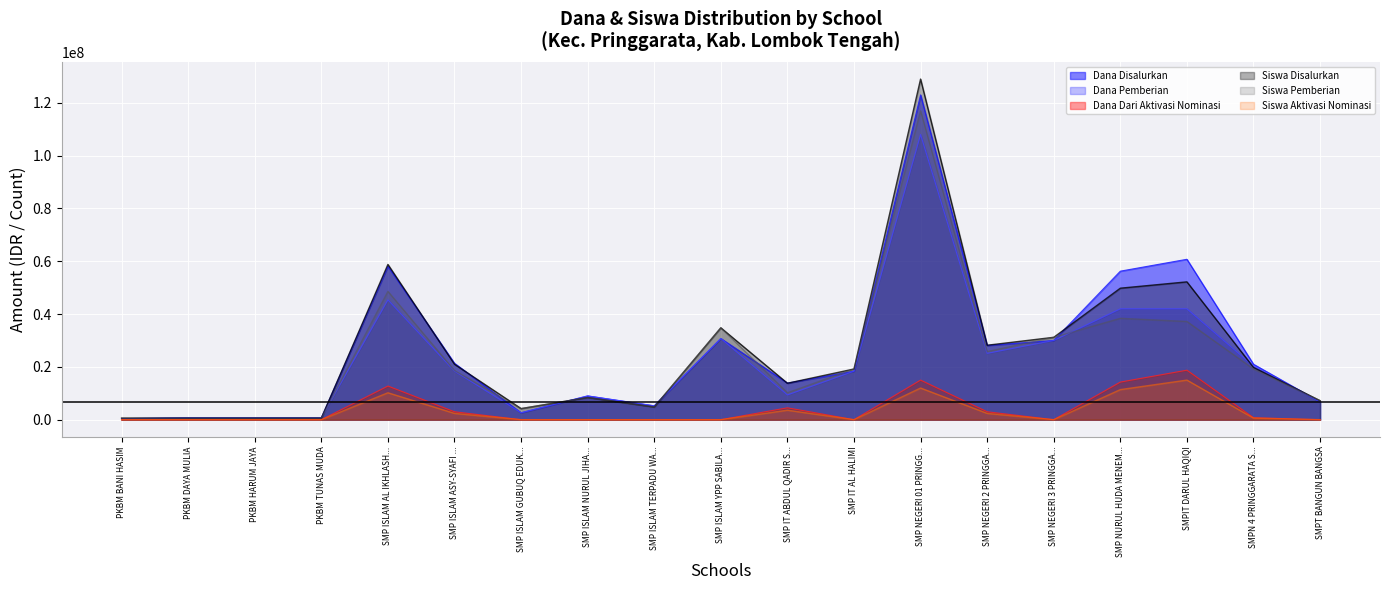

How many lines are shown in the chart?

6